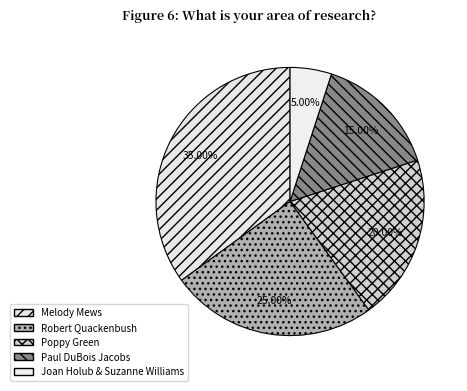

To the nearest percent, what percentage of the pie is Poppy Green?

20%